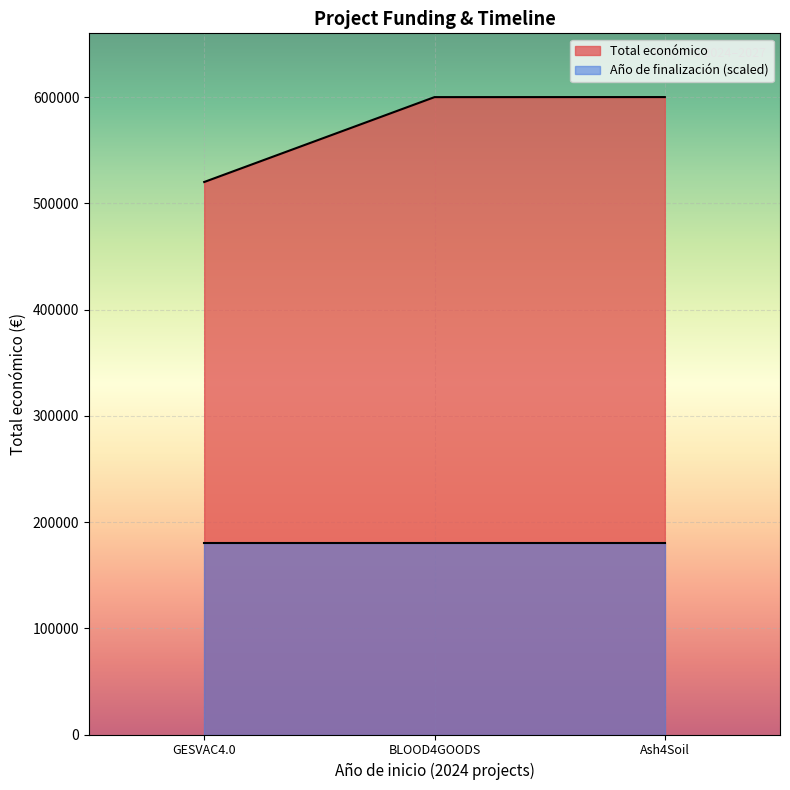

Is the value of Año de finalización (scaled) at GESVAC4.0 greater than the value of Total económico at GESVAC4.0?

No